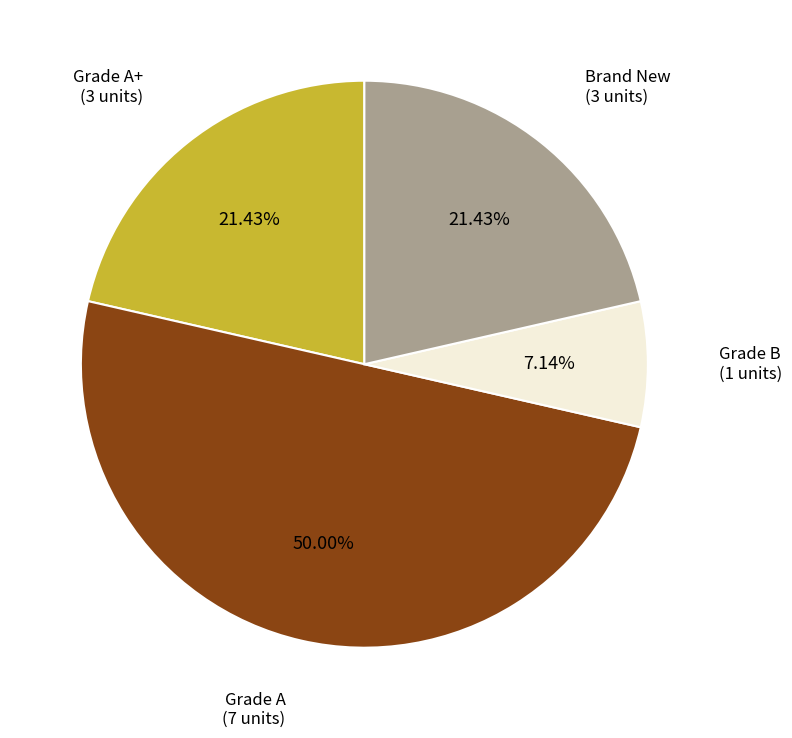

Rank the categories by value from highest to lowest.

Grade A, Grade A+, Brand New, Grade B